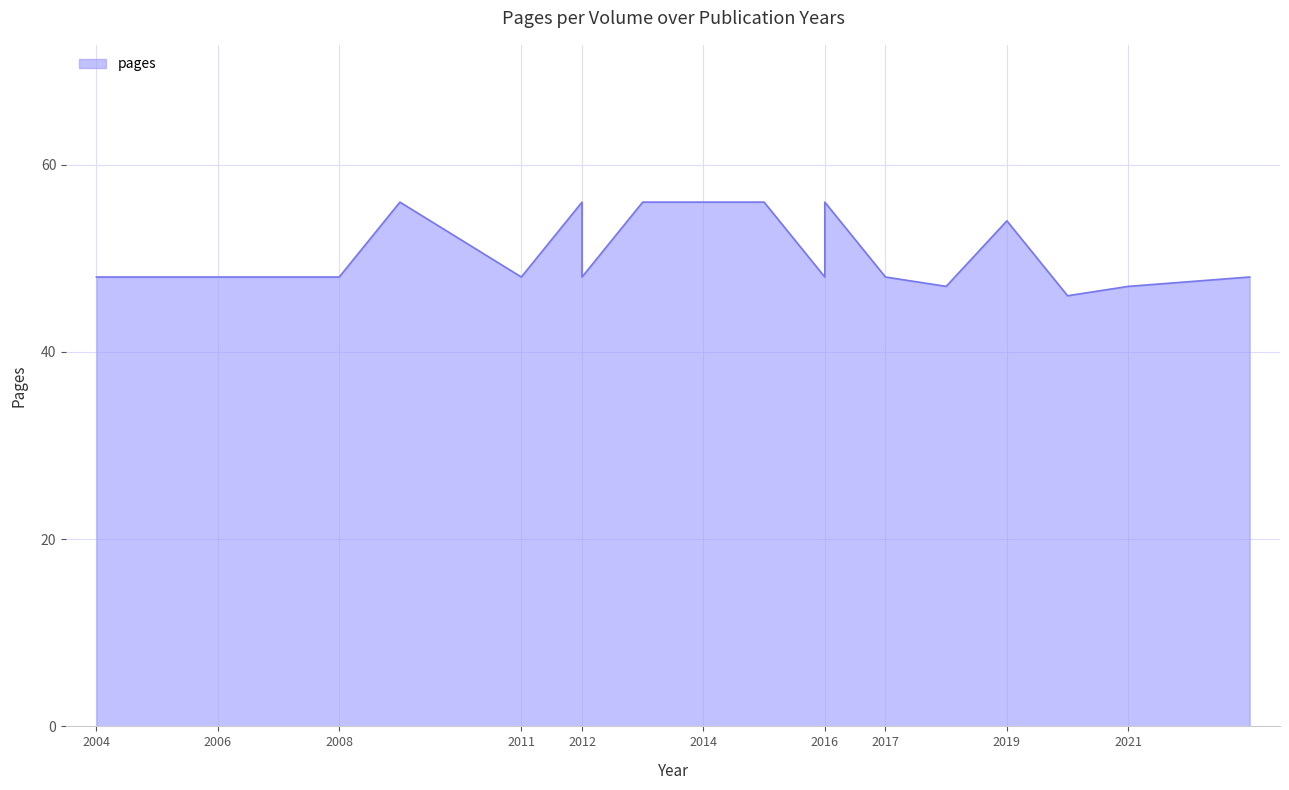

At which category does the data reach its first local peak?

2009